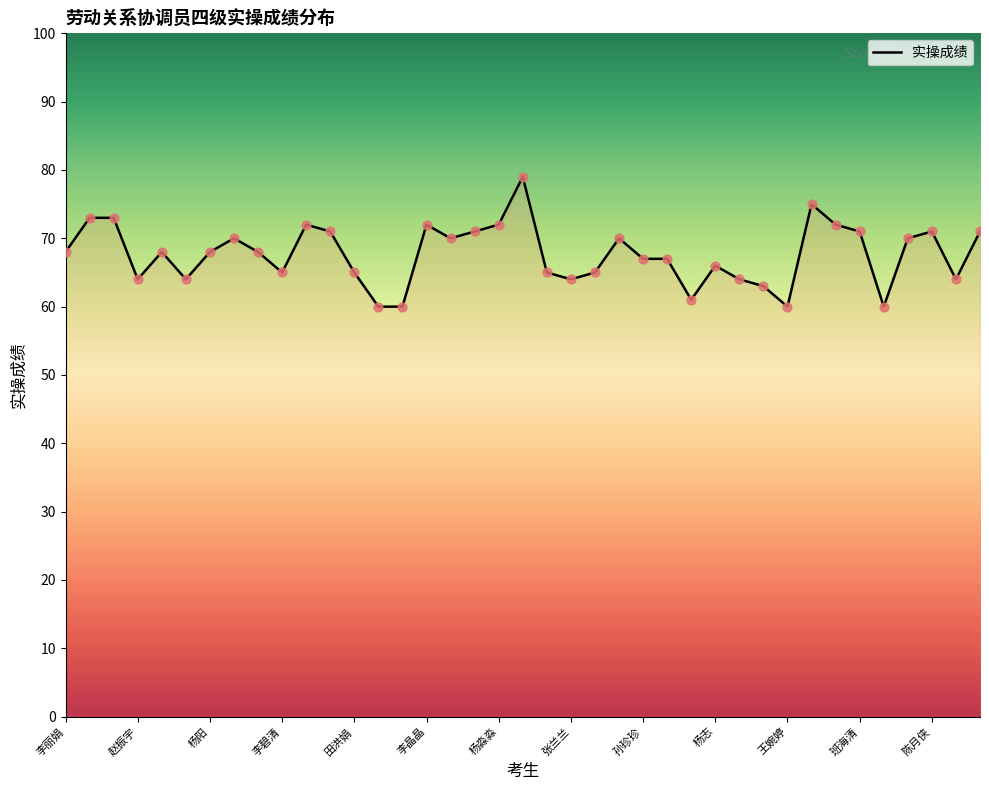

What is the maximum value shown in the chart?

79